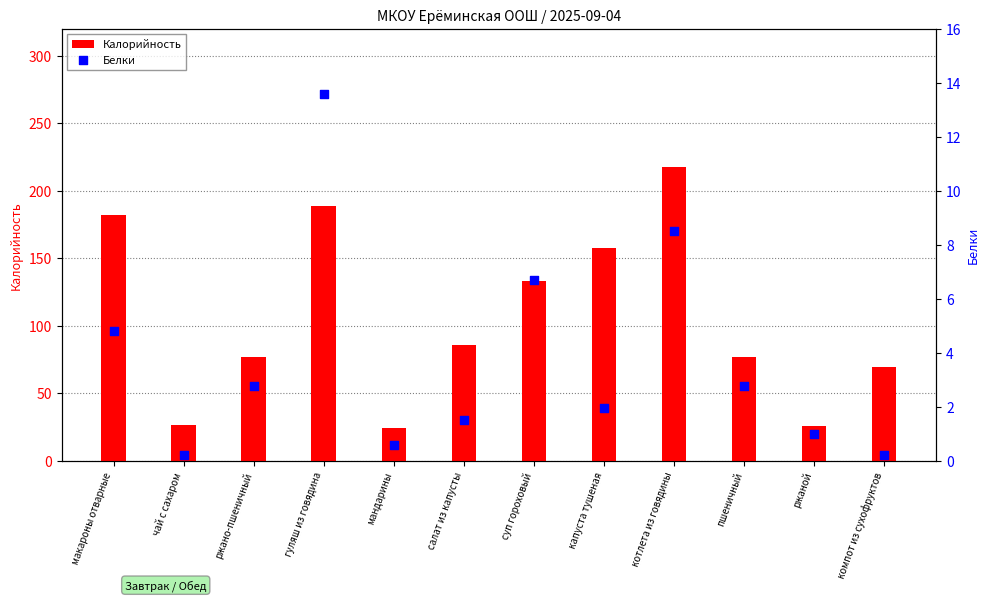

At which category is the sum across all series the highest?

котлета из говядины